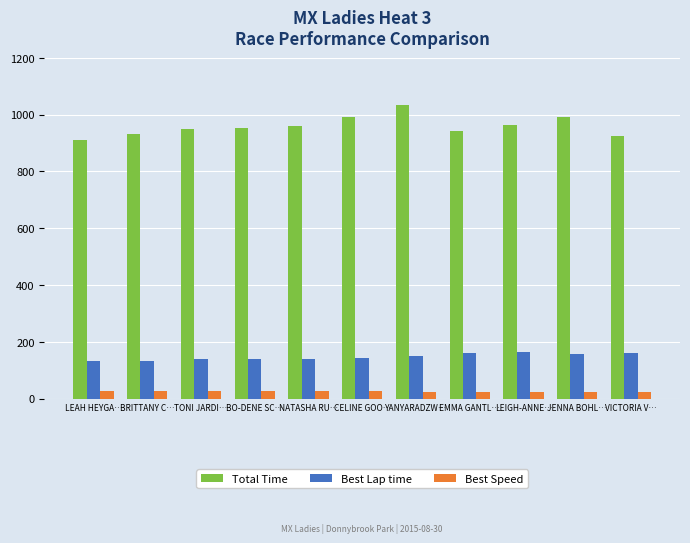

At which category is the sum across all series the highest?

YANYARADZW…